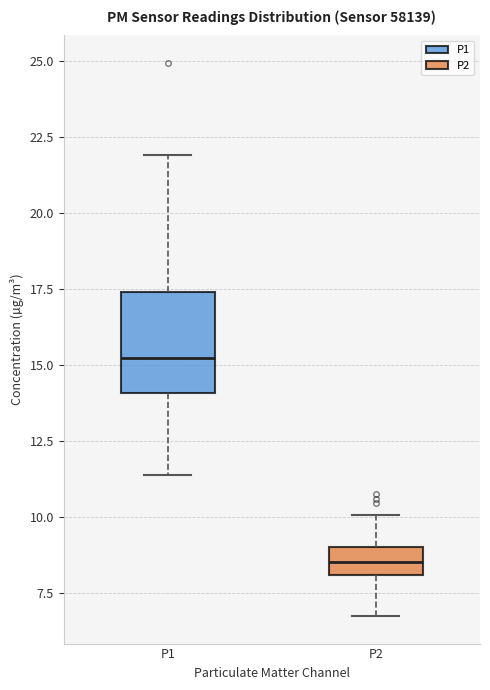

Reading left to right, transcribe this box plot: for each box, give where its median line is, the range the box spans, and where its two whiskers end, as read against the y-axis. The values are not printed on the chart, so give them approximately, as read against the axis.

P1: median 15.0, box 14.0 to 17.5, whiskers 11.5 to 22.0
P2: median 8.5, box 8.0 to 9.0, whiskers 7.0 to 10.0